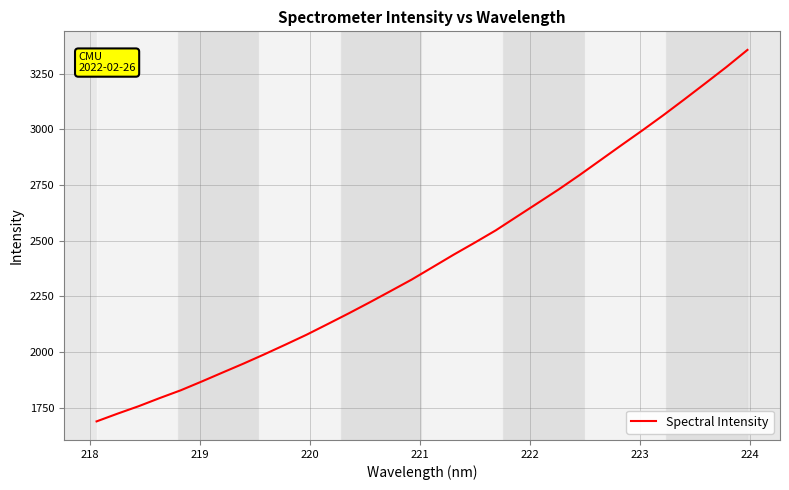

What is the difference between the maximum and minimum values?

1669.1